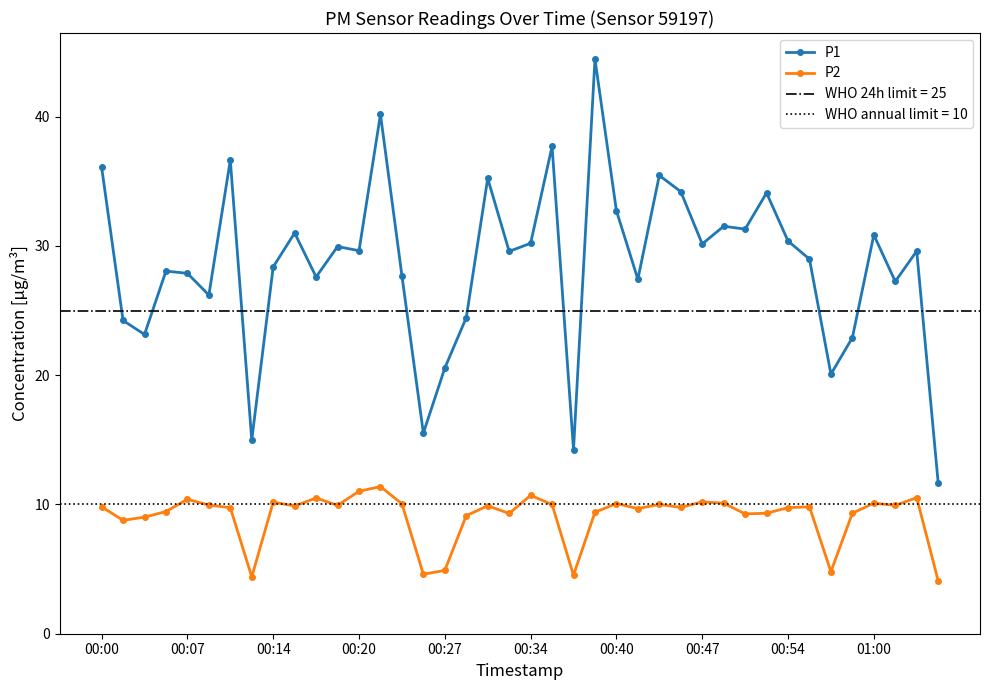

Which series has the widest spread of values?

P1